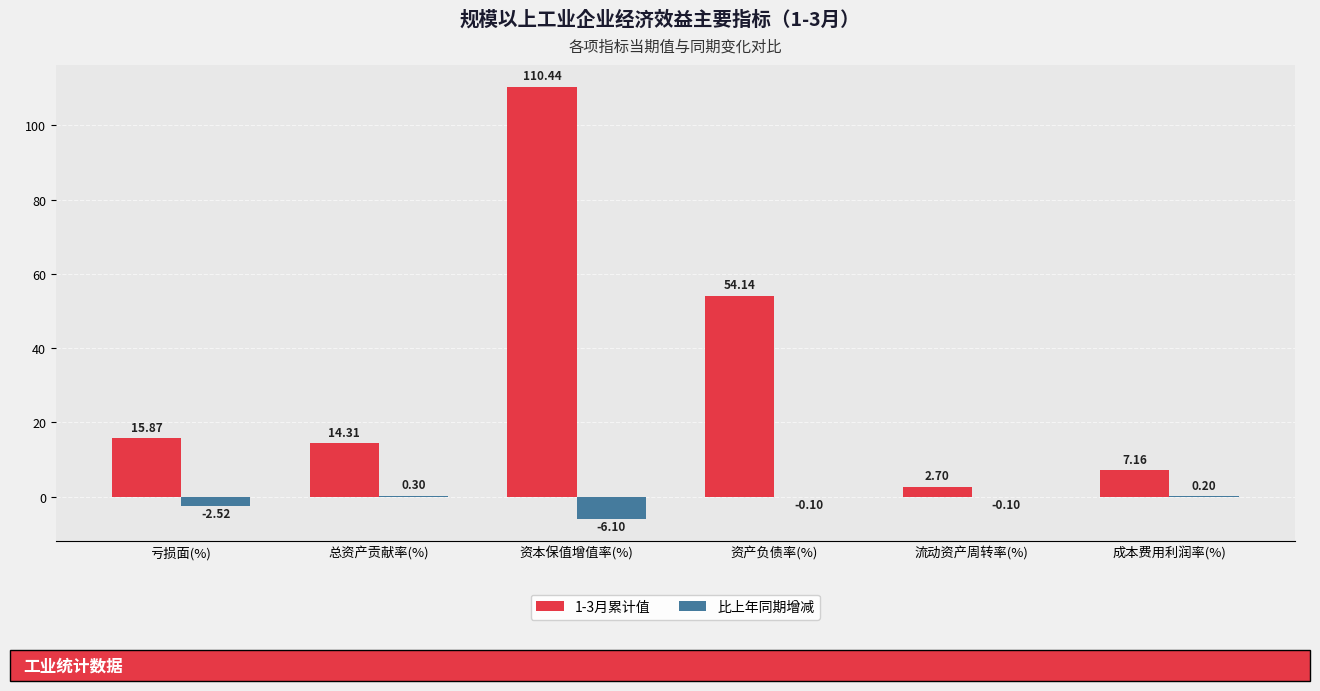

At which label is 1-3月累计值 closest to 56?

资产负债率(%)